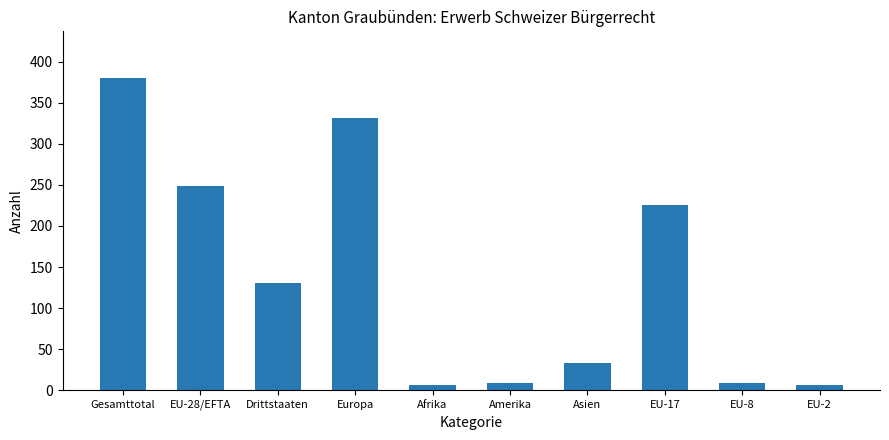

Which label corresponds to the largest value in the chart?

Gesamttotal